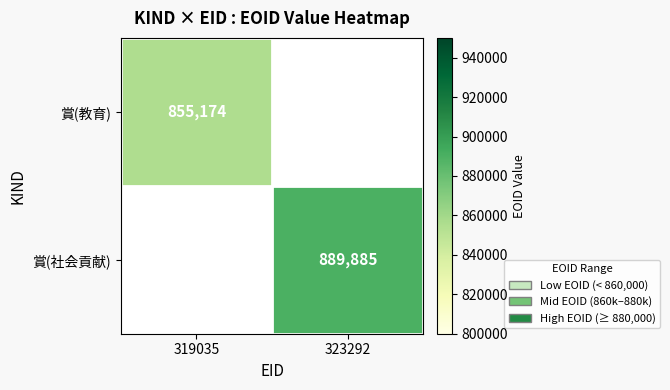

At how many categories does at least one series exceed 871466?

1